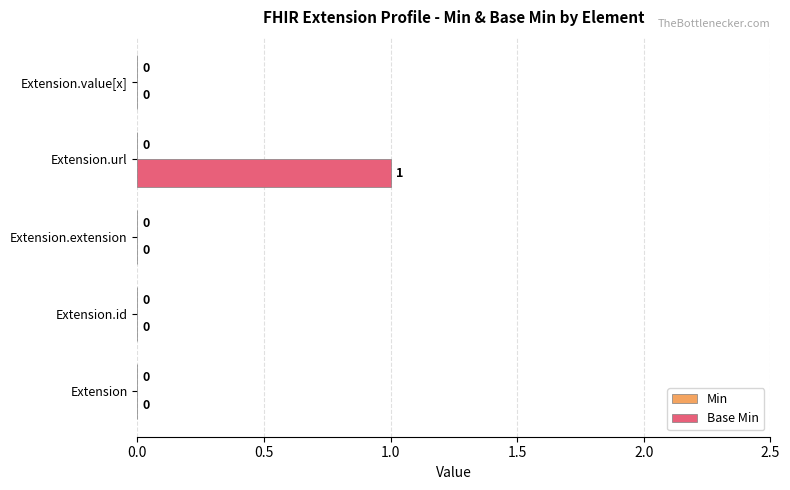

True or false: the data shows 1 at Extension.extension.

False